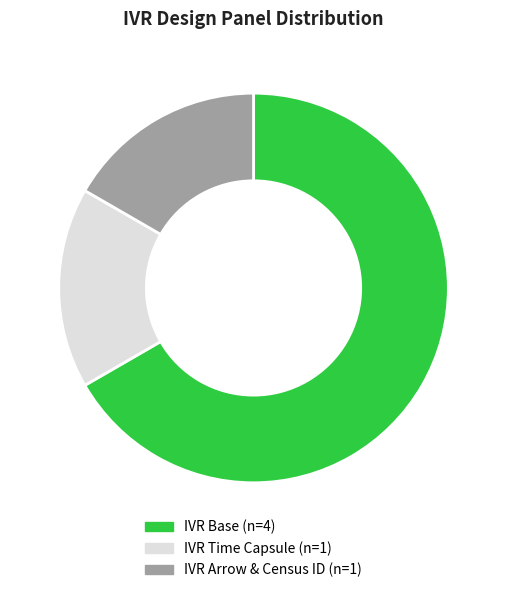

Which has a higher value, IVR Base or IVR Arrow & Census ID?

IVR Base